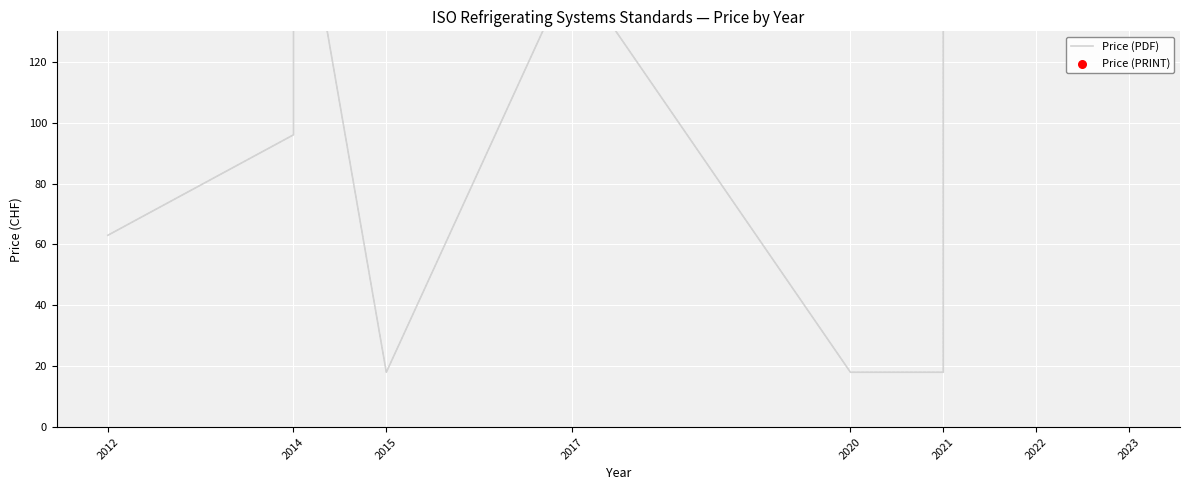

Which series has the widest spread of Y values?

Price (PDF)